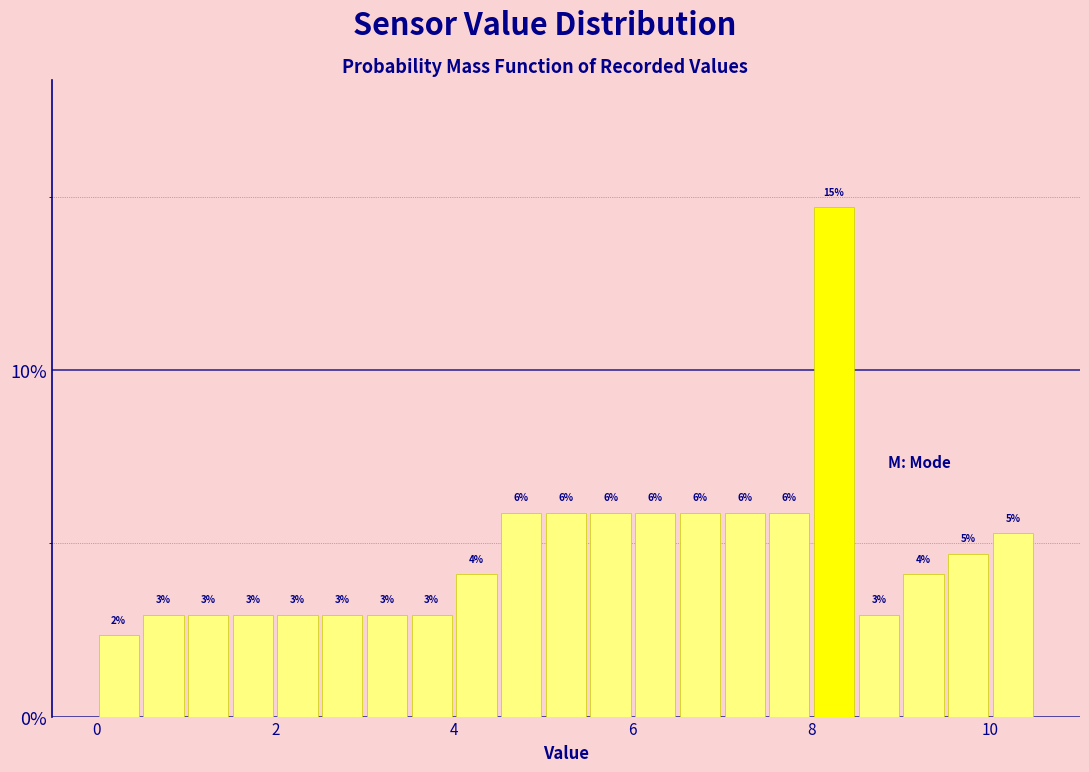

Read against the x-axis, roughly where is the centre of the tallest bar?

8.2